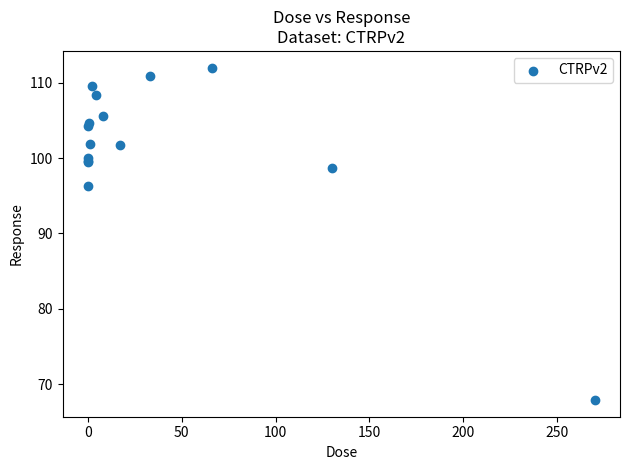

What Y value in the scatter plot is closest to 89?

96.3